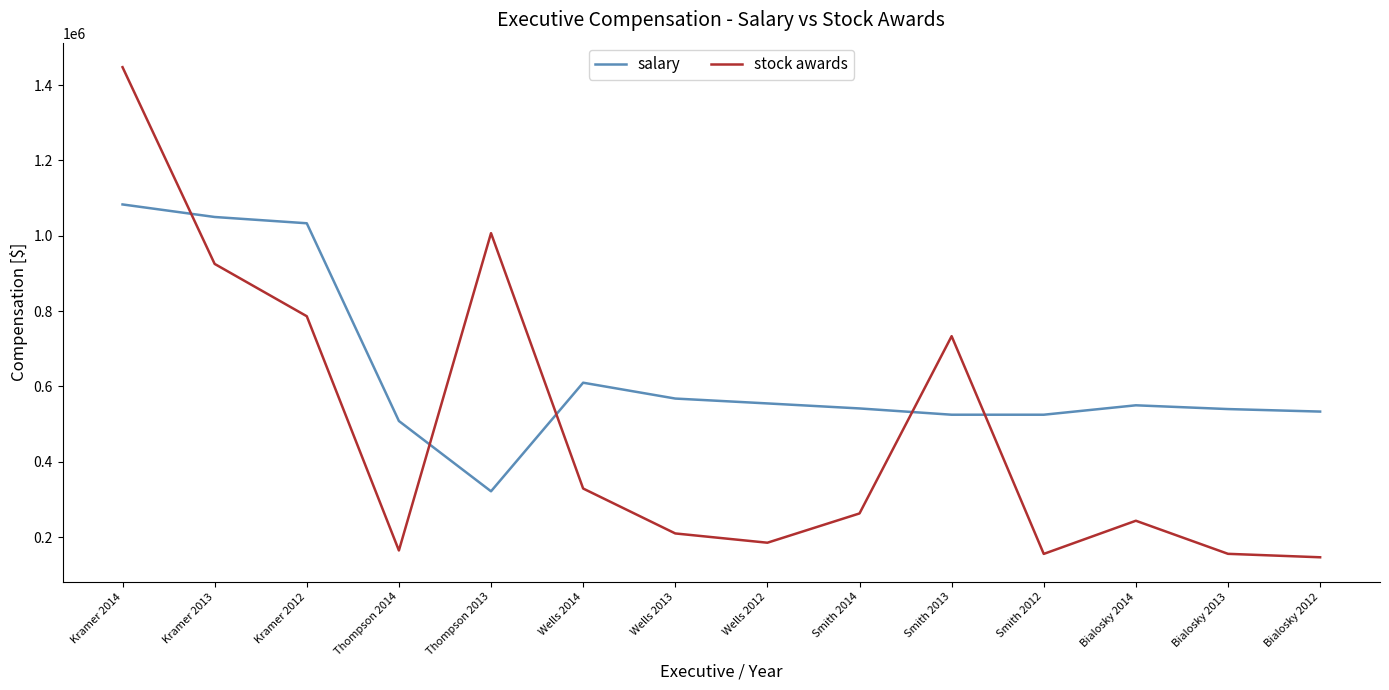

True or false: salary and stock awards intersect in this chart.

True